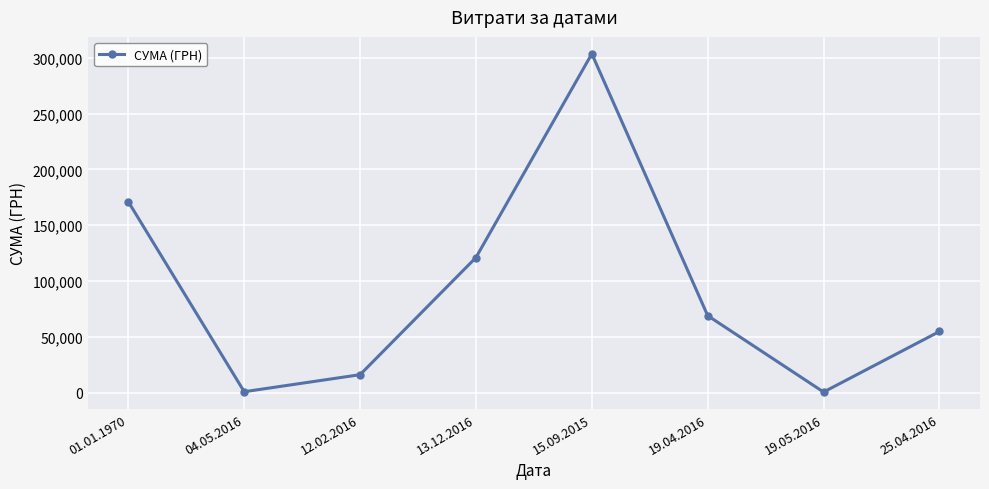

How many points are higher than both their immediate neighbors (excluding endpoints)?

1